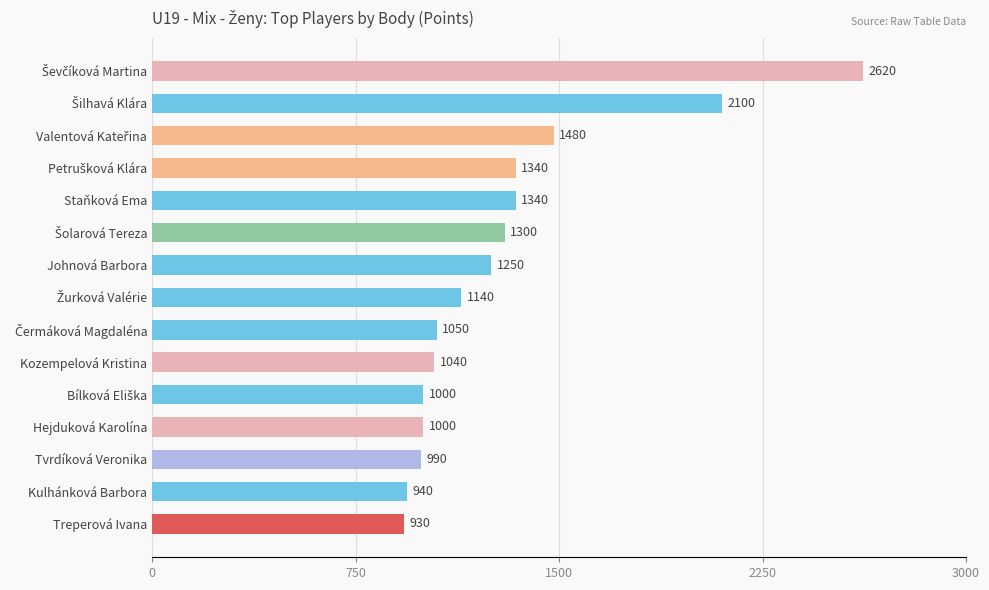

Reading bottom to top, extract all data points from this chart.

930	940	990	1000	1000	1040	1050	1140	1250	1300	1340	1340	1480	2100	2620